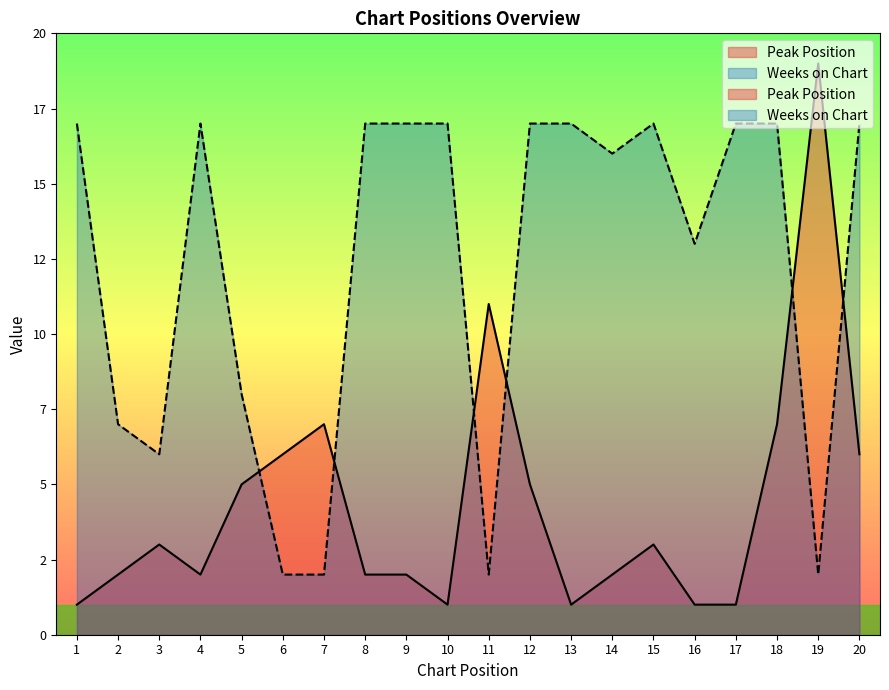

What is the average value of the Peak Position series?

4